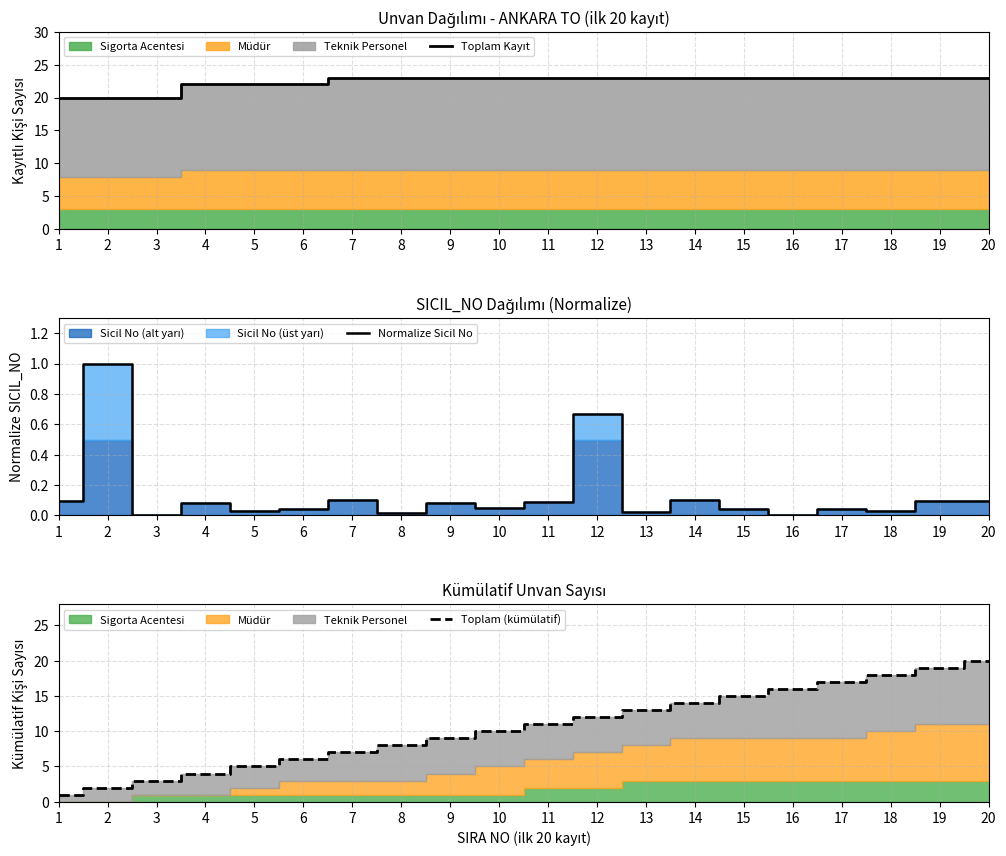

At which label does Toplam Kayıt reach its peak?

7